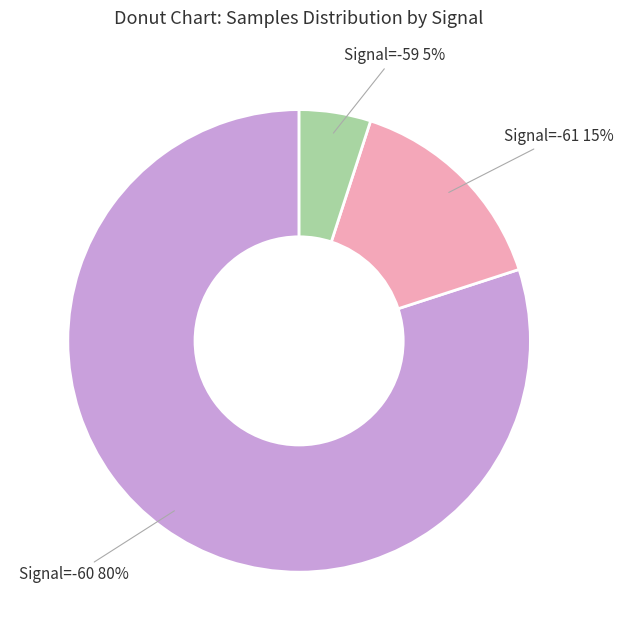

Which category has the biggest portion of the pie?

Signal=-60